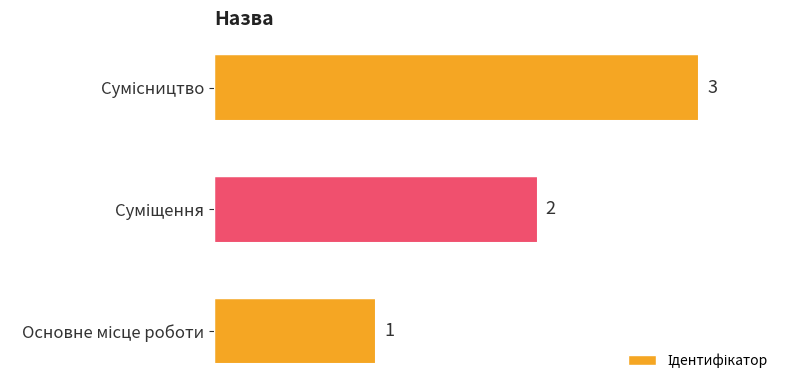

What is the smallest value displayed?

1